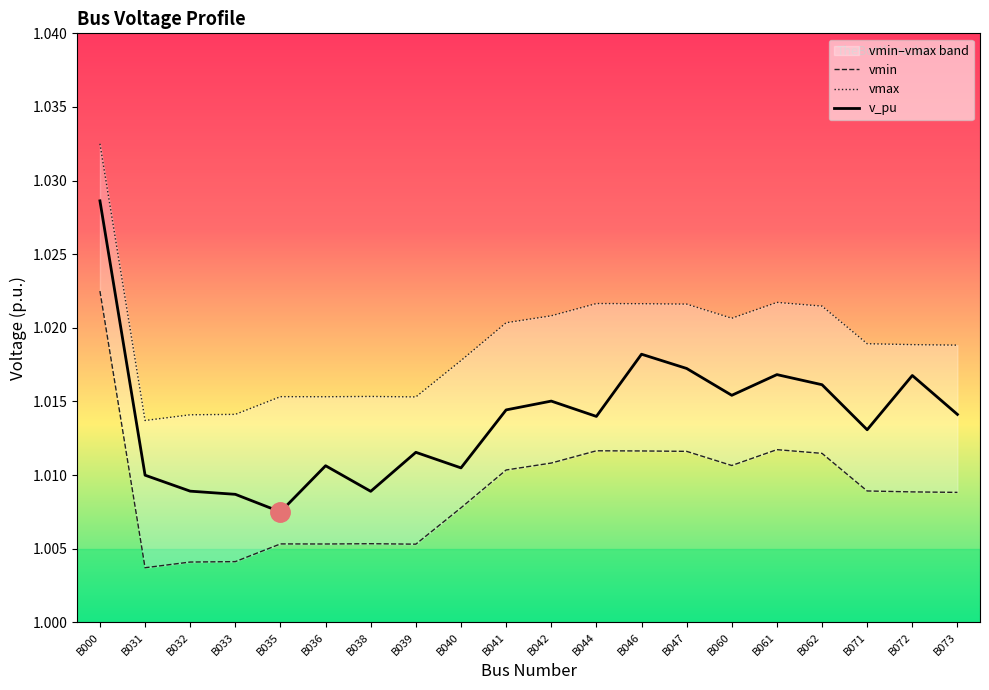

The v_pu series shows 1.0 at B035. True or false?

True